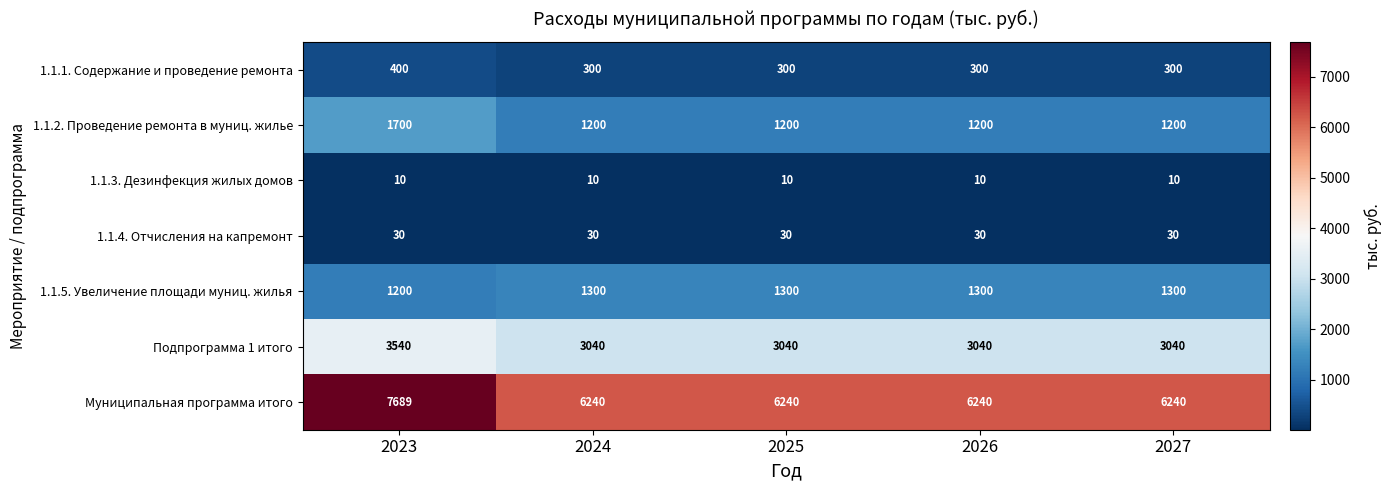

The 1.1.3. Дезинфекция жилых домов series shows 14 at 2023. True or false?

False